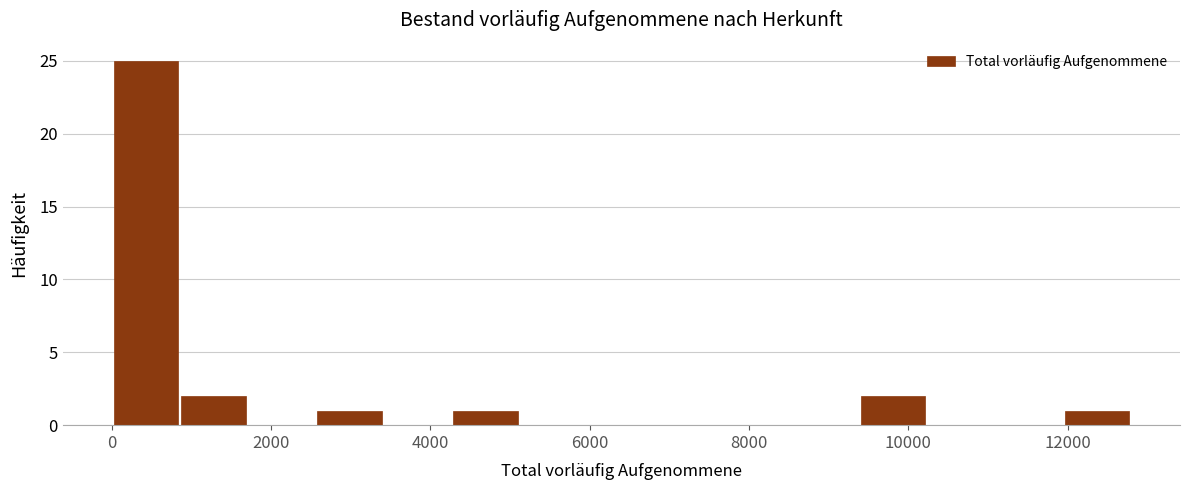

Reading left to right, list every bar in this chart as the range it spans on the x-axis followed by its height. Neither the bar edges nor the heights are printed on the chart, so give them approximately, as read against the axes.

0 to 800: 25
800 to 1800: 2
1800 to 2600: 0
2600 to 3400: 1
3400 to 4200: 0
4200 to 5200: 1
5200 to 6000: 0
6000 to 6800: 0
6800 to 7600: 0
7600 to 8600: 0
8600 to 9400: 0
9400 to 10200: 2
10200 to 11000: 0
11000 to 12000: 0
12000 to 12800: 1